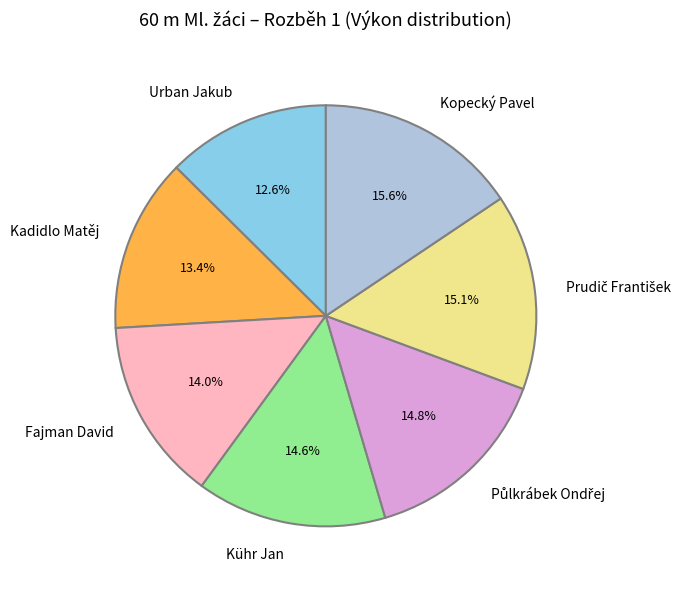

Combined, what portion of the pie is Fajman David and Kühr Jan?

28.6%